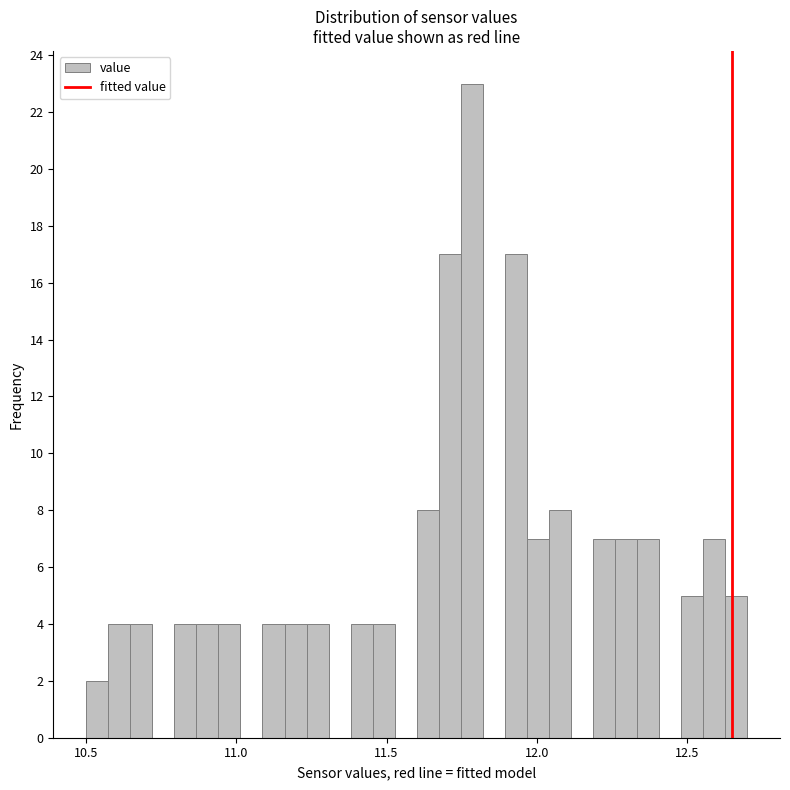

Around what value on the x-axis is the tallest bar? Give the approximate position of its centre, as read against the axis.

11.80